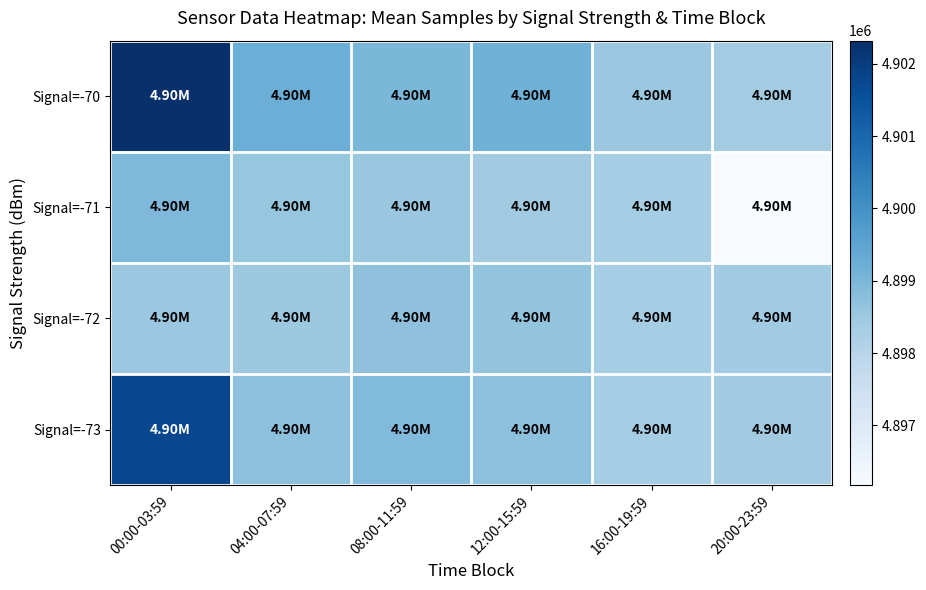

What is the spread (max minus min) of values at 08:00-11:59?

436